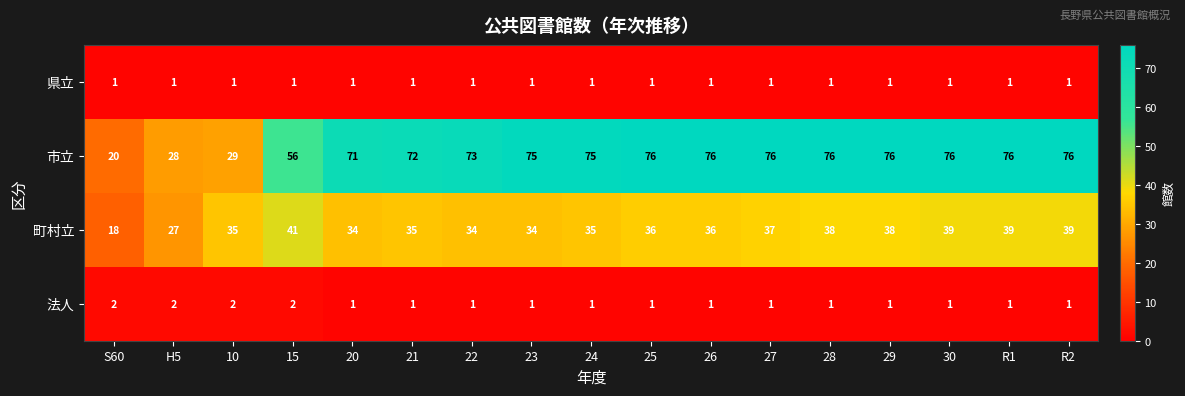

Which series has the widest spread of values?

市立